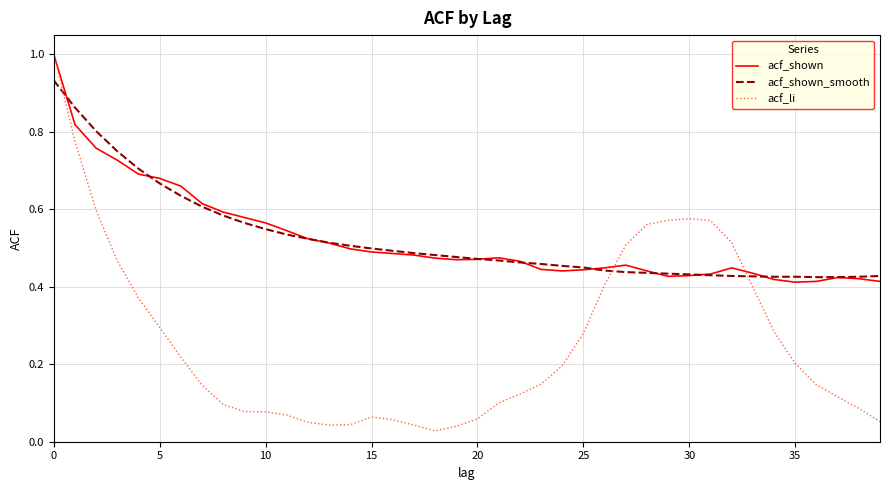

What is the greatest value displayed?

1.0